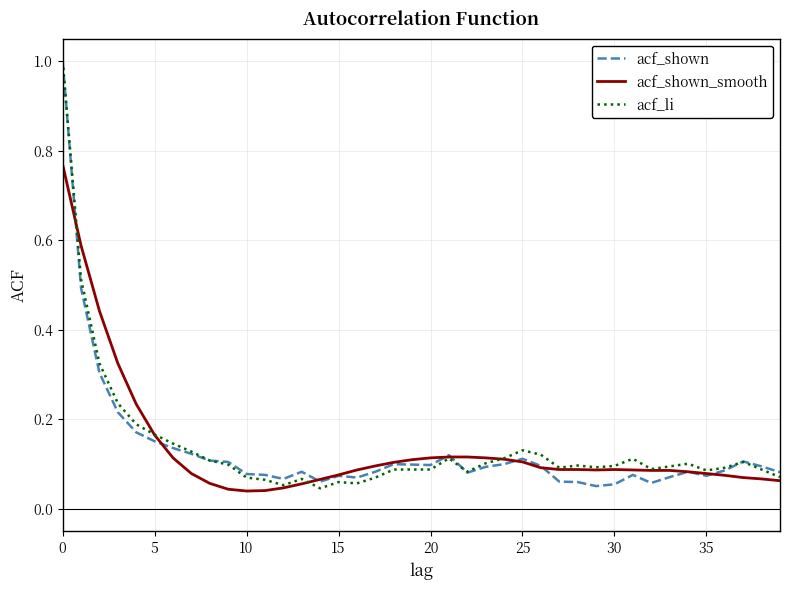

How many lines are shown in the chart?

3